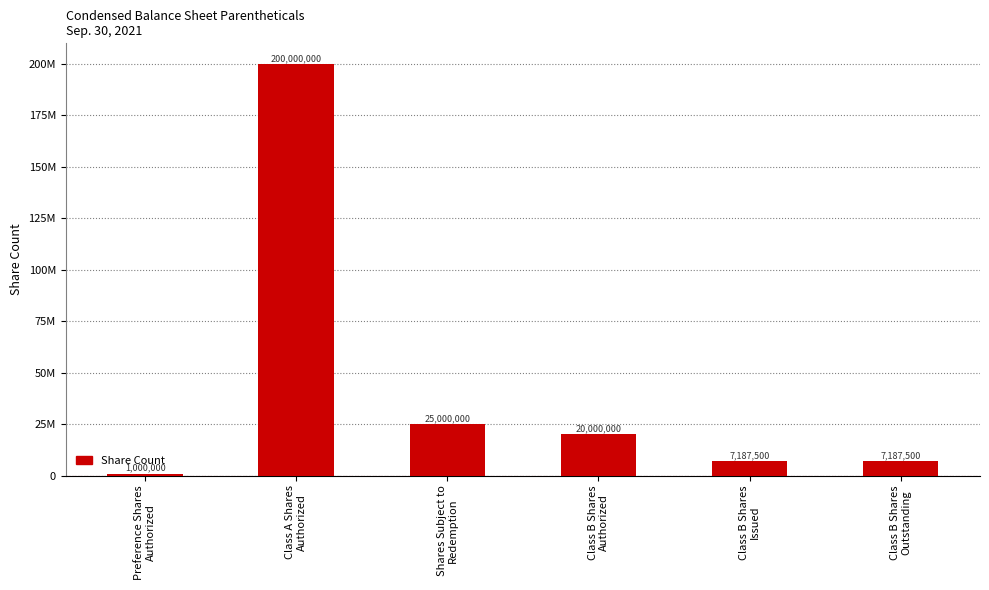

At which label is the value closest to 100500000?

Shares Subject to
Redemption